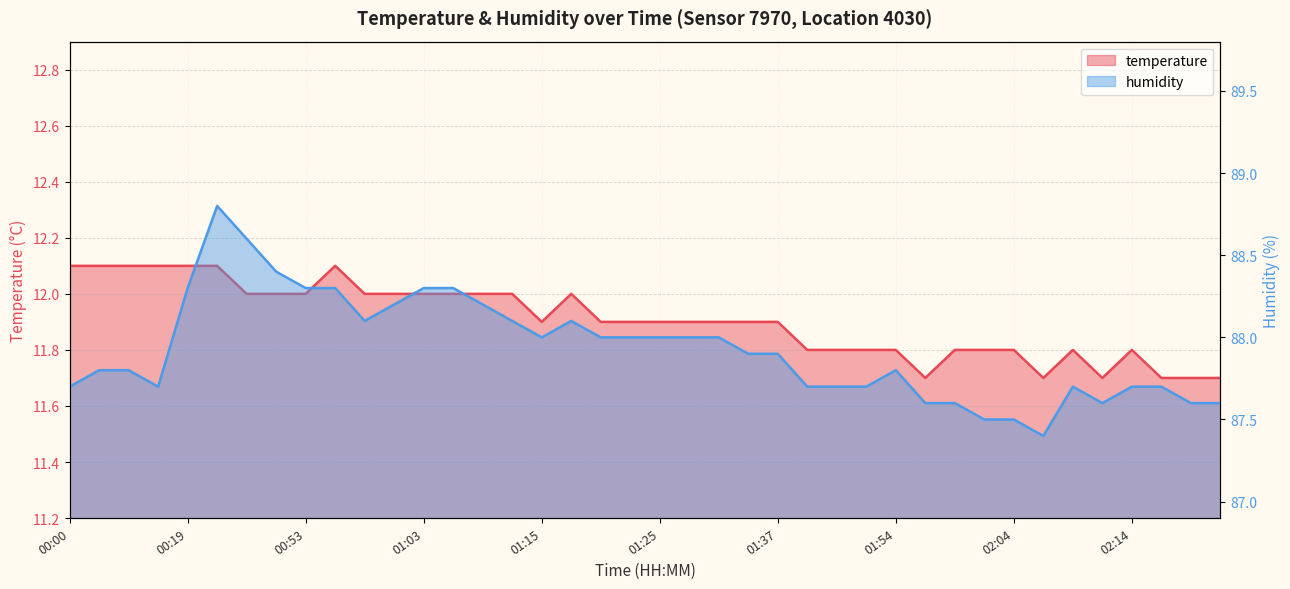

True or false: humidity and temperature intersect in this chart.

False